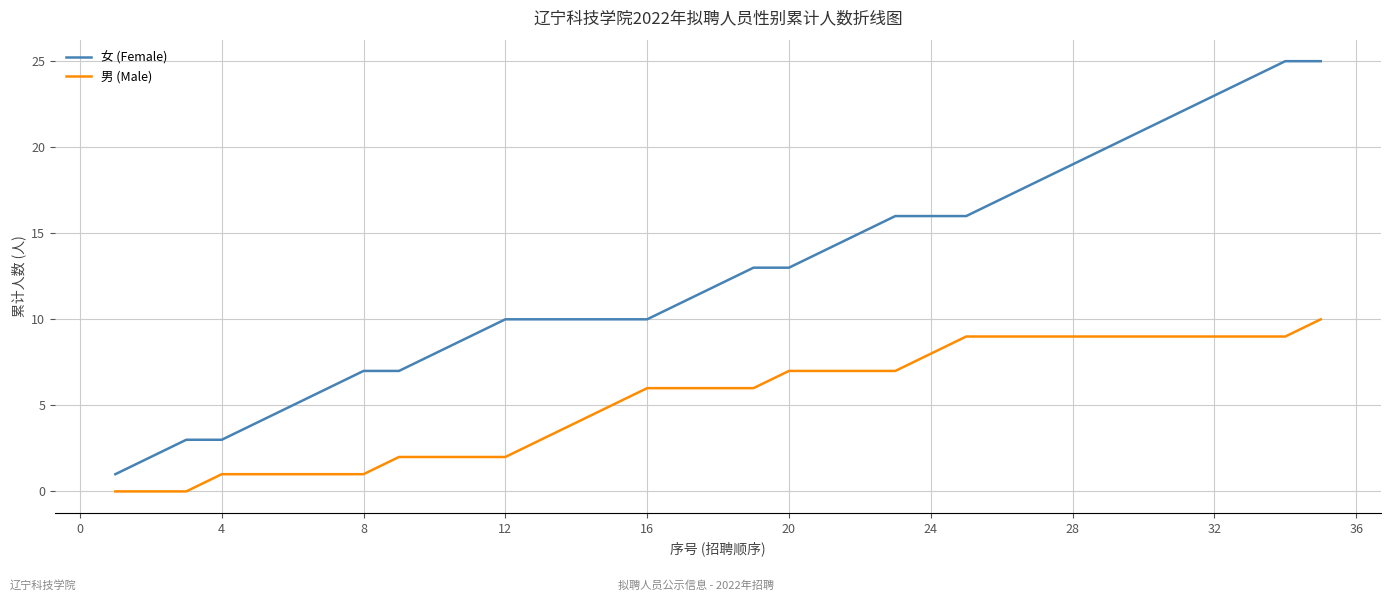

What is the difference between the maximum and minimum values in the 男 (Male) series?

10